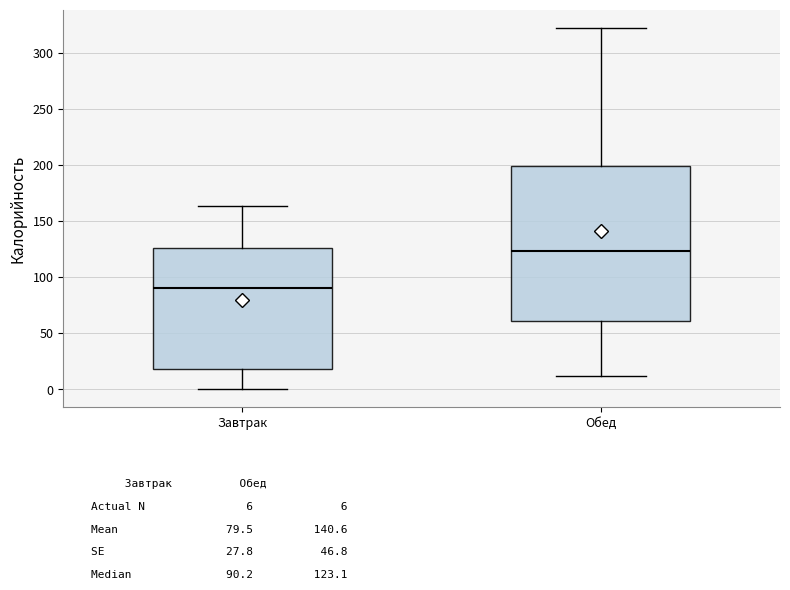

Where does the lower whisker of the box for Завтрак end on the y-axis? The values are not printed on the chart, so give them approximately, as read against the axis.

0